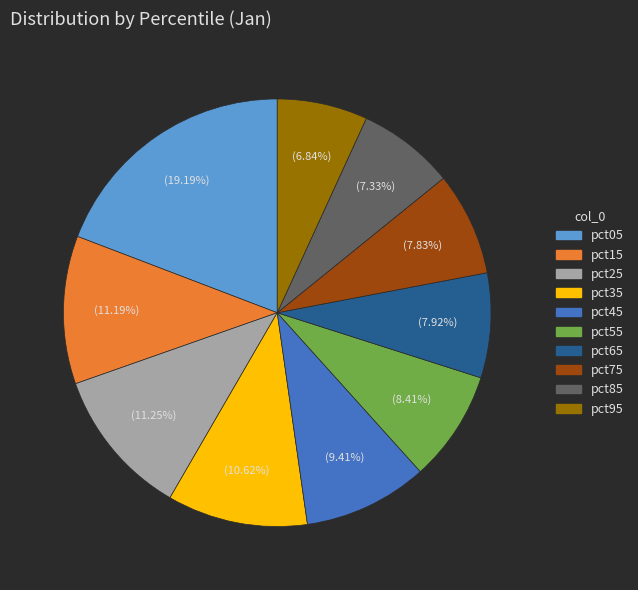

To the nearest percent, what portion does pct65 represent?

8%